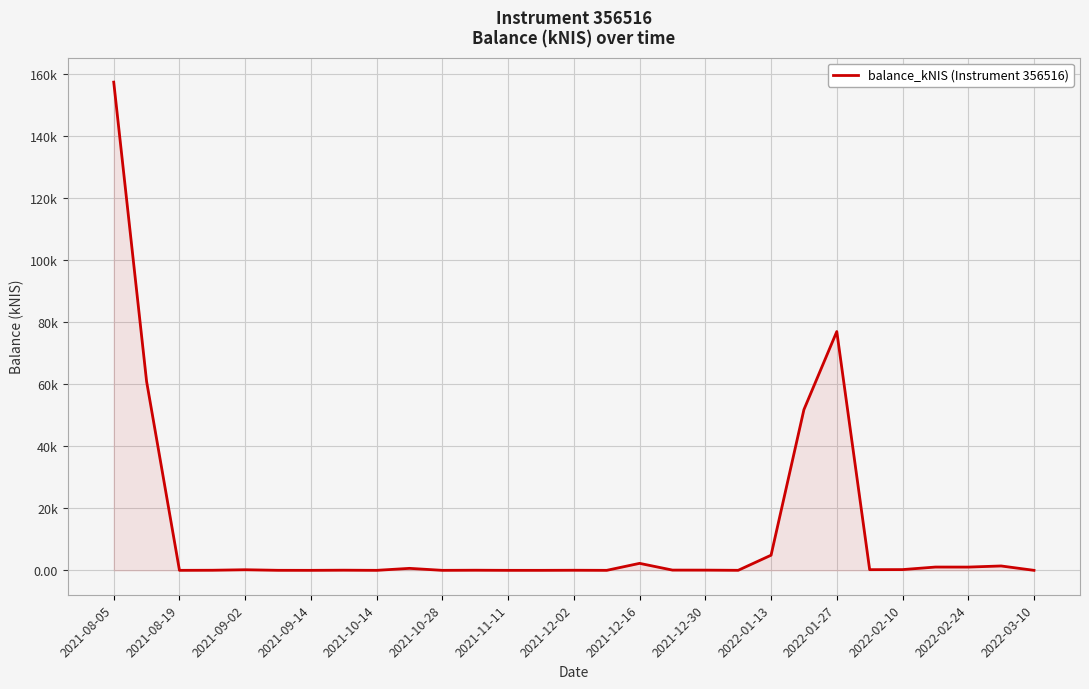

Is this an area chart (filled region under the line)?

Yes